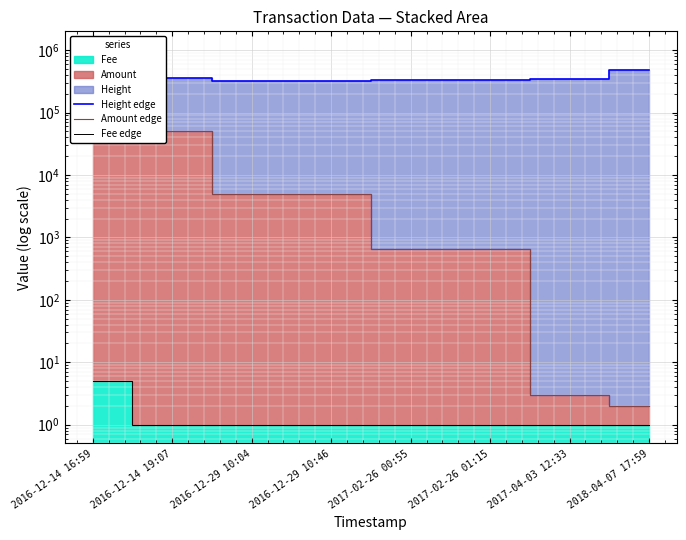

The value of Height edge at 2016-12-14 19:07 is 486324.0. True or false?

False